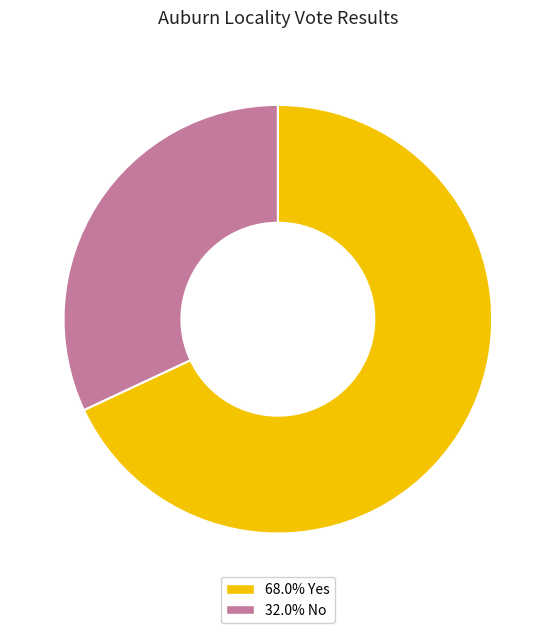

Approximately how many times larger is the value at 68.0% Yes compared to 32.0% No?

2.1